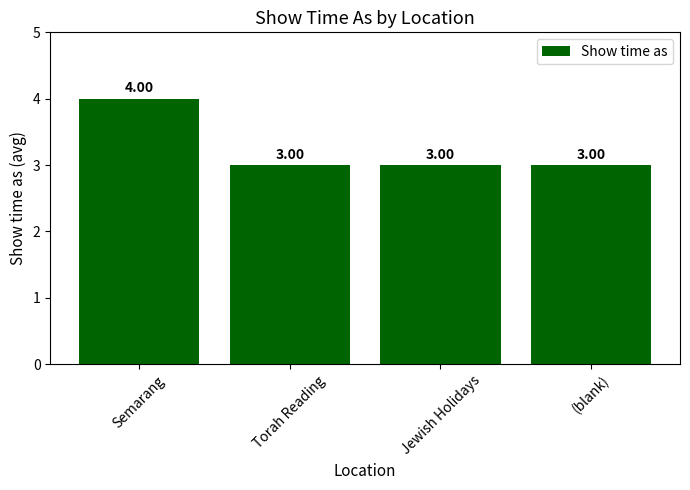

What is the difference between the maximum and minimum values?

1